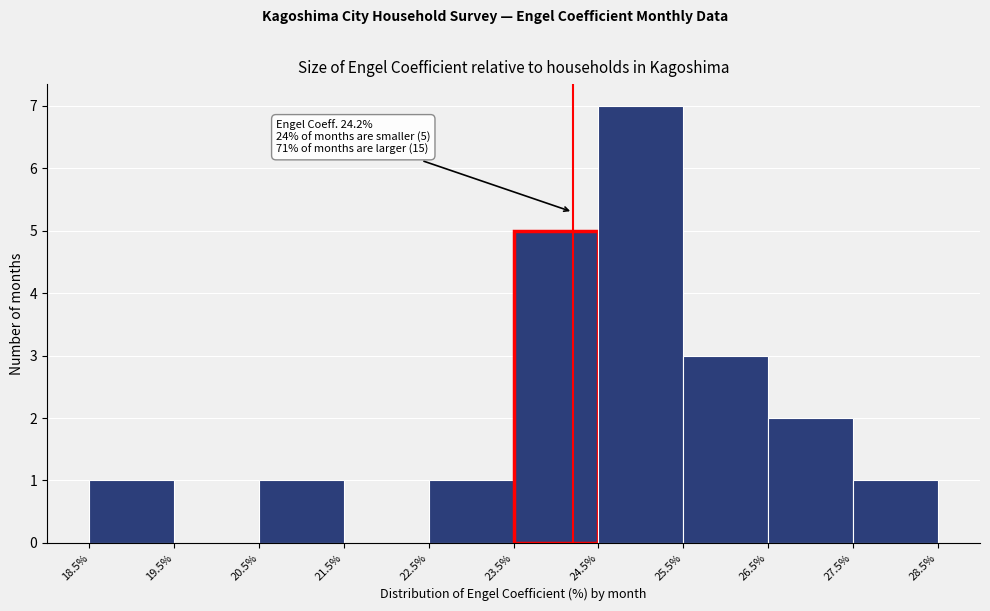

Which range on the x-axis has the tallest bar?

24.5% to 25.5%